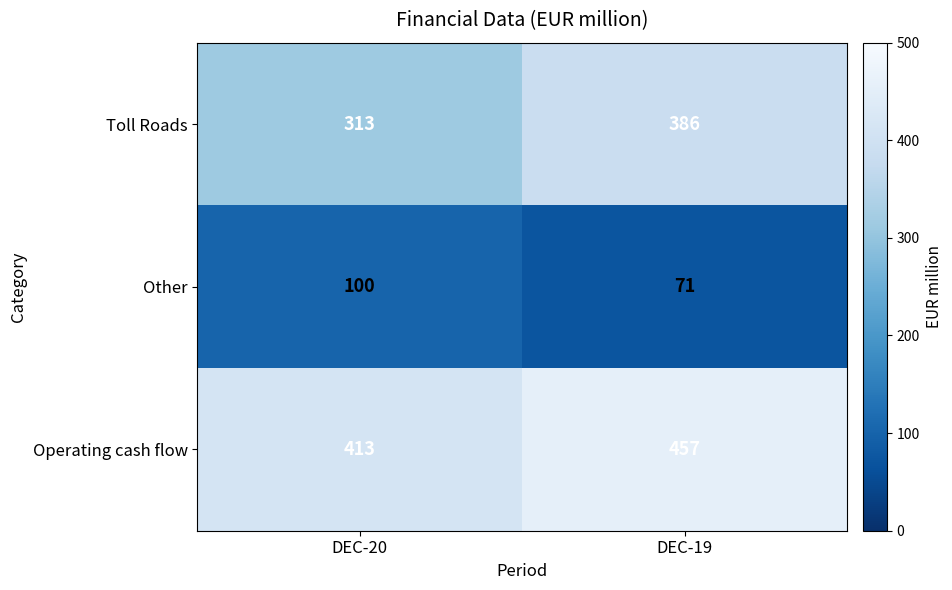

At which category is the sum across all series the highest?

DEC-19